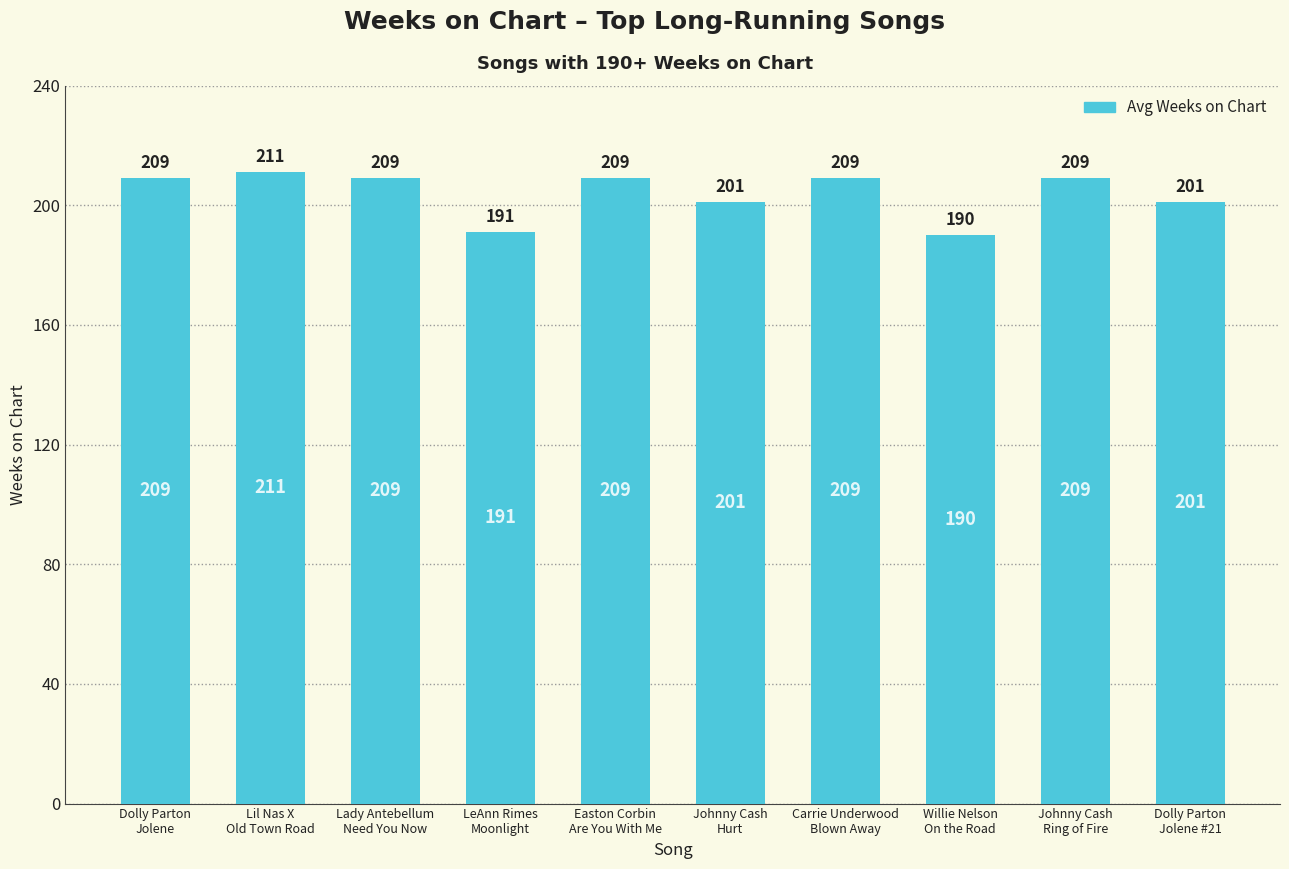

What is the difference between the second highest and second lowest values?

18